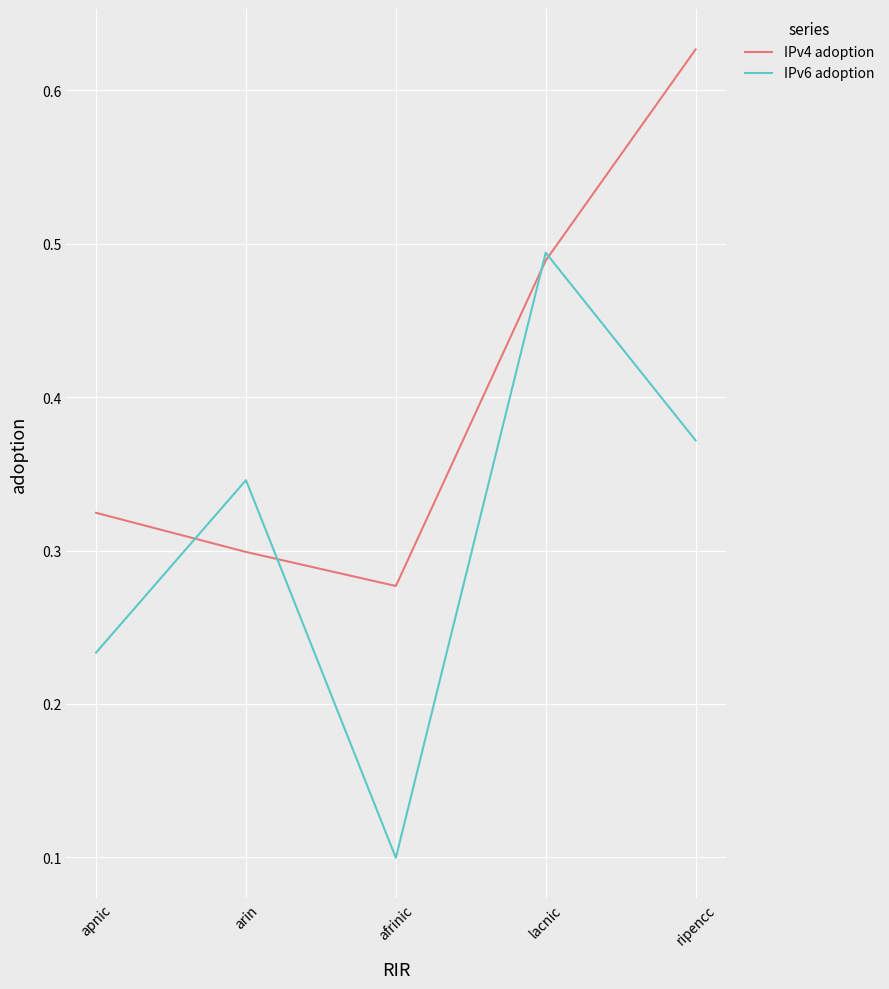

List the series in order of their peak value, highest first.

IPv4 adoption, IPv6 adoption